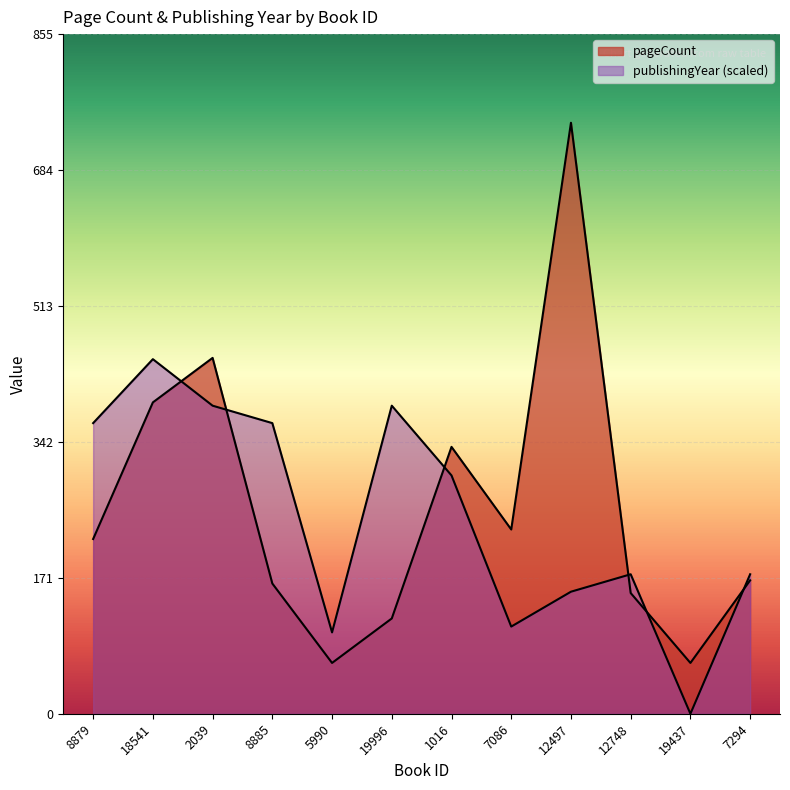

The value of publishingYear at 2039 is 387.9. True or false?

True